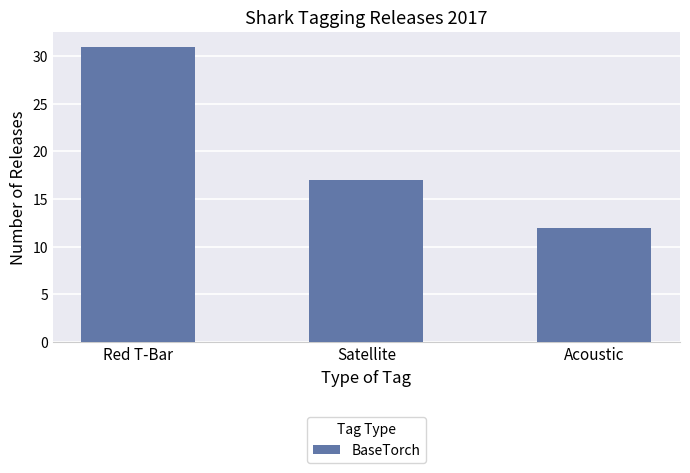

At which label does the data first exceed 17?

Red T-Bar